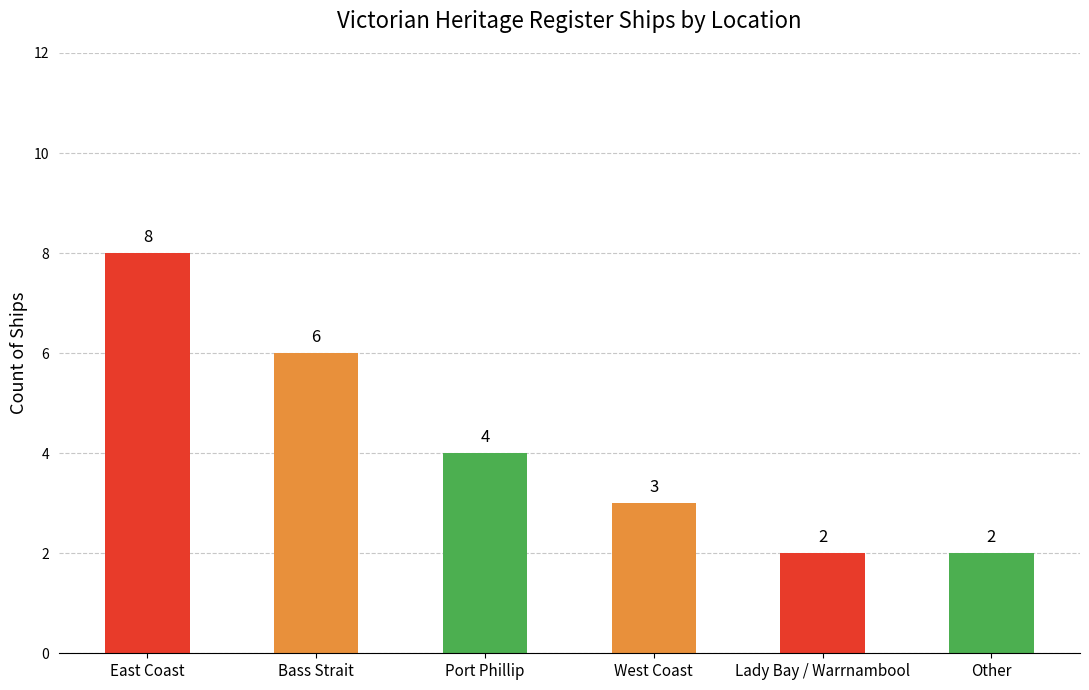

Count the number of data series in this chart.

1